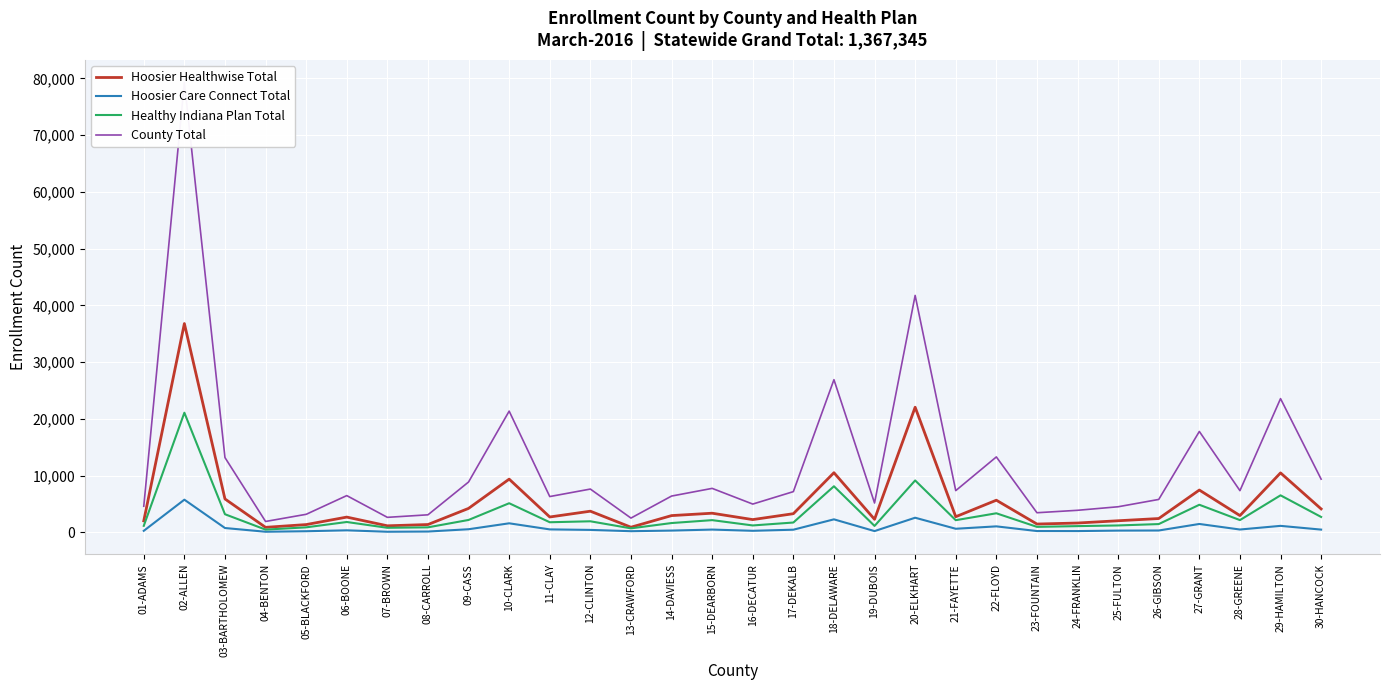

Reading left to right, extract all data points from this chart.

Hoosier Healthwise Total: 01-ADAMS=2046	02-ALLEN=36811	03-BARTHOLOMEW=5907	04-BENTON=904	05-BLACKFORD=1390	06-BOONE=2710	07-BROWN=1176	08-CARROLL=1399	09-CASS=4242	10-CLARK=9397	11-CLAY=2729	12-CLINTON=3749	13-CRAWFORD=926	14-DAVIESS=2974	15-DEARBORN=3394	16-DECATUR=2269	17-DEKALB=3309	18-DELAWARE=10528	19-DUBOIS=2319	20-ELKHART=22072	21-FAYETTE=2777	22-FLOYD=5686	23-FOUNTAIN=1486	24-FRANKLIN=1664	25-FULTON=2065	26-GIBSON=2456	27-GRANT=7477	28-GREENE=2979	29-HAMILTON=10498	30-HANCOCK=4151
Hoosier Care Connect Total: 01-ADAMS=292	02-ALLEN=5778	03-BARTHOLOMEW=785	04-BENTON=128	05-BLACKFORD=220	06-BOONE=379	07-BROWN=127	08-CARROLL=165	09-CASS=570	10-CLARK=1615	11-CLAY=542	12-CLINTON=453	13-CRAWFORD=225	14-DAVIESS=334	15-DEARBORN=511	16-DECATUR=295	17-DEKALB=488	18-DELAWARE=2314	19-DUBOIS=244	20-ELKHART=2598	21-FAYETTE=654	22-FLOYD=1077	23-FOUNTAIN=251	24-FRANKLIN=246	25-FULTON=330	26-GIBSON=348	27-GRANT=1500	28-GREENE=521	29-HAMILTON=1165	30-HANCOCK=506
Healthy Indiana Plan Total: 01-ADAMS=1170	02-ALLEN=21102	03-BARTHOLOMEW=3213	04-BENTON=504	05-BLACKFORD=905	06-BOONE=1846	07-BROWN=825	08-CARROLL=905	09-CASS=2206	10-CLARK=5151	11-CLAY=1802	12-CLINTON=1970	13-CRAWFORD=728	14-DAVIESS=1661	15-DEARBORN=2174	16-DECATUR=1238	17-DEKALB=1753	18-DELAWARE=8142	19-DUBOIS=1152	20-ELKHART=9167	21-FAYETTE=2165	22-FLOYD=3382	23-FOUNTAIN=989	24-FRANKLIN=1120	25-FULTON=1237	26-GIBSON=1480	27-GRANT=4883	28-GREENE=2181	29-HAMILTON=6545	30-HANCOCK=2735
County Total: 01-ADAMS=4616	02-ALLEN=79309	03-BARTHOLOMEW=13195	04-BENTON=1939	05-BLACKFORD=3202	06-BOONE=6496	07-BROWN=2666	08-CARROLL=3111	09-CASS=8894	10-CLARK=21381	11-CLAY=6329	12-CLINTON=7649	13-CRAWFORD=2536	14-DAVIESS=6416	15-DEARBORN=7769	16-DECATUR=5004	17-DEKALB=7196	18-DELAWARE=26921	19-DUBOIS=5193	20-ELKHART=41767	21-FAYETTE=7373	22-FLOYD=13311	23-FOUNTAIN=3478	24-FRANKLIN=3907	25-FULTON=4531	26-GIBSON=5822	27-GRANT=17798	28-GREENE=7370	29-HAMILTON=23584	30-HANCOCK=9397